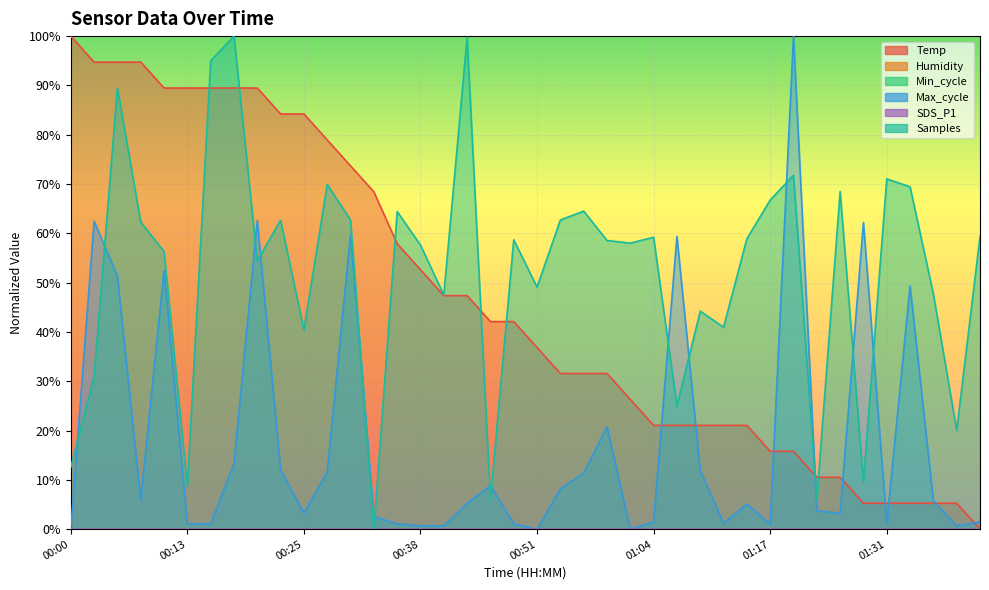

Reading right to left, what are all the values shown in this chart?

Temp: 0.0	0.1	0.1	0.1	0.1	0.1	0.1	0.1	0.2	0.2	0.2	0.2	0.2	0.2	0.2	0.3	0.3	0.3	0.3	0.4	0.4	0.4	0.5	0.5	0.5	0.6	0.7	0.7	0.8	0.8	0.8	0.9	0.9	0.9	0.9	0.9	0.9	0.9	0.9	1.0
Max_cycle: 0.0	0.0	0.1	0.5	0.0	0.6	0.0	0.0	1.0	0.0	0.1	0.0	0.1	0.6	0.0	0.0	0.2	0.1	0.1	0.0	0.0	0.1	0.1	0.0	0.0	0.0	0.0	0.6	0.1	0.0	0.1	0.6	0.1	0.0	0.0	0.5	0.1	0.5	0.6	0.0
Samples: 0.6	0.2	0.5	0.7	0.7	0.1	0.7	0.1	0.7	0.7	0.6	0.4	0.4	0.2	0.6	0.6	0.6	0.6	0.6	0.5	0.6	0.1	1.0	0.5	0.6	0.6	0.0	0.6	0.7	0.4	0.6	0.5	1.0	0.9	0.1	0.6	0.6	0.9	0.3	0.1